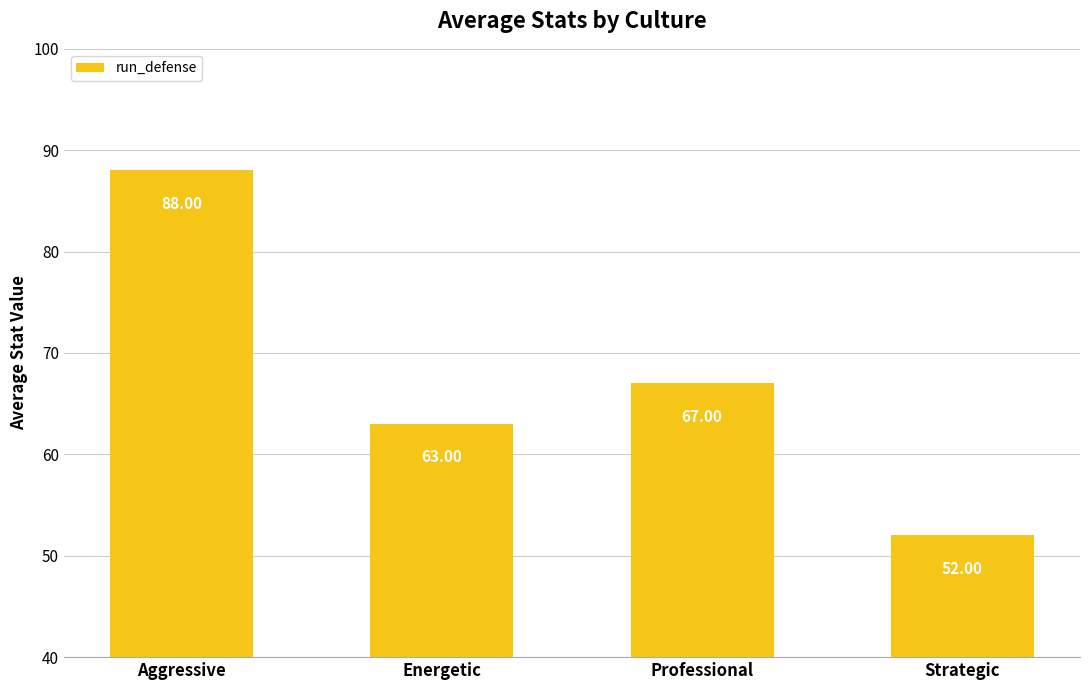

The chart shows a value of 25 at Energetic. True or false?

False